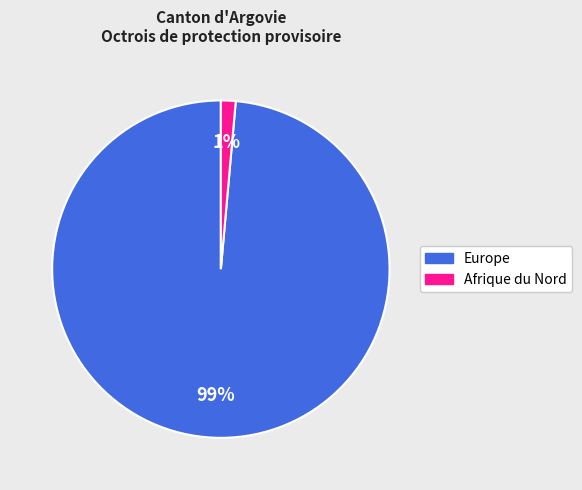

Which slice is the largest?

Europe